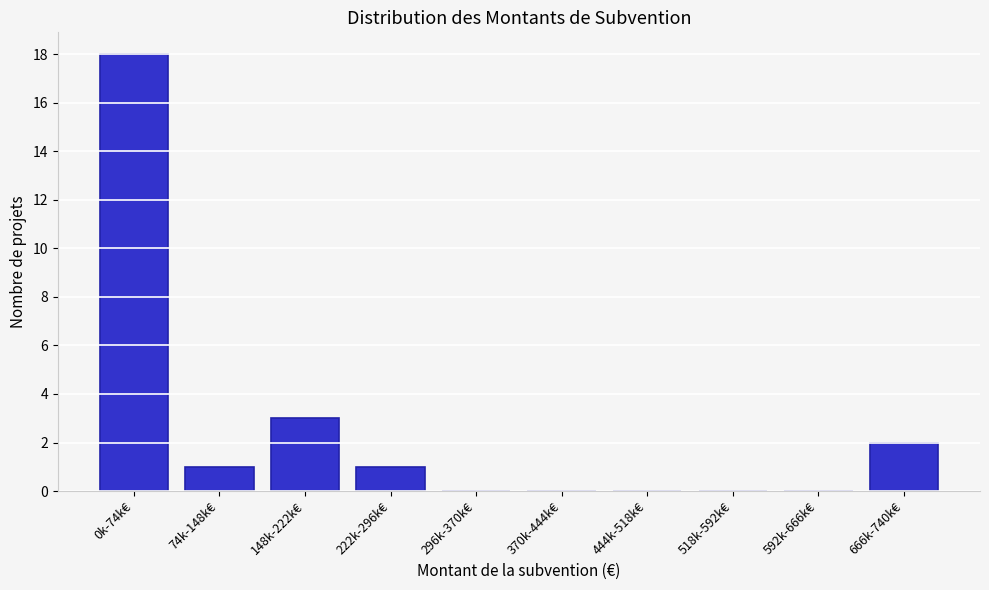

Reading left to right, list all the values displayed in this chart.

0k-74k€=18	74k-148k€=1	148k-222k€=3	222k-296k€=1	296k-370k€=0	370k-444k€=0	444k-518k€=0	518k-592k€=0	592k-666k€=0	666k-740k€=2